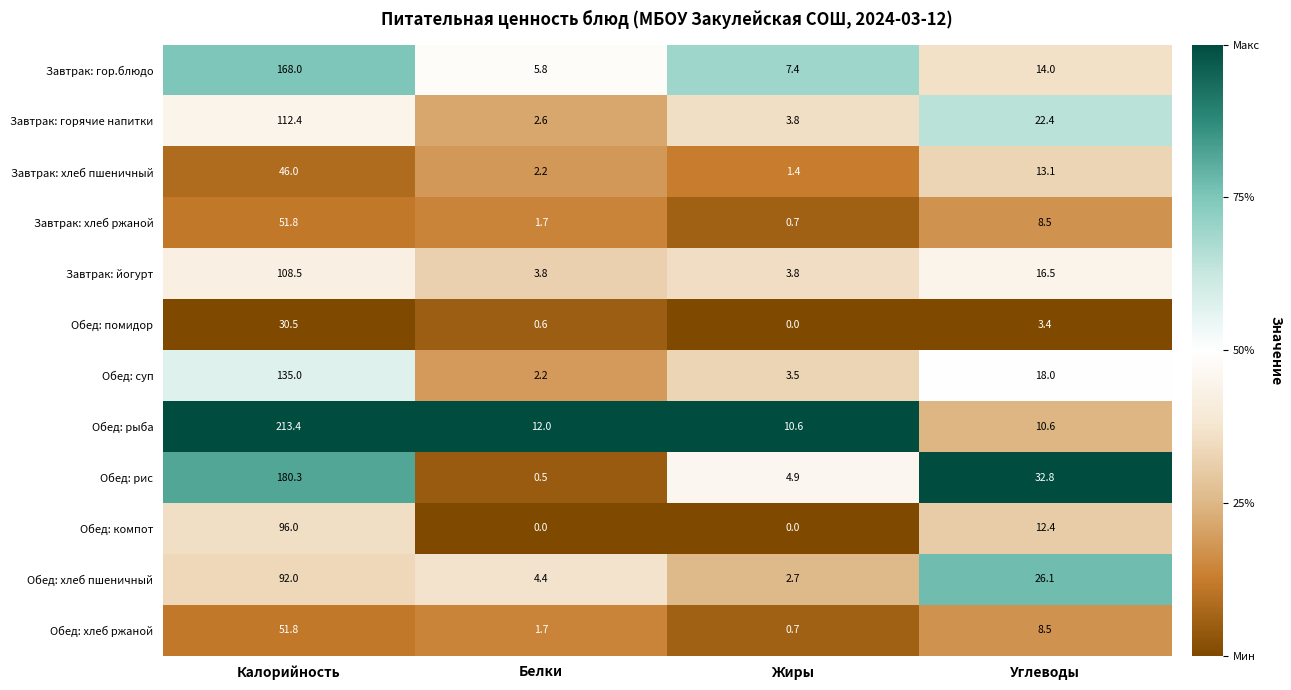

What is the total value across all series at Калорийность?

1285.7